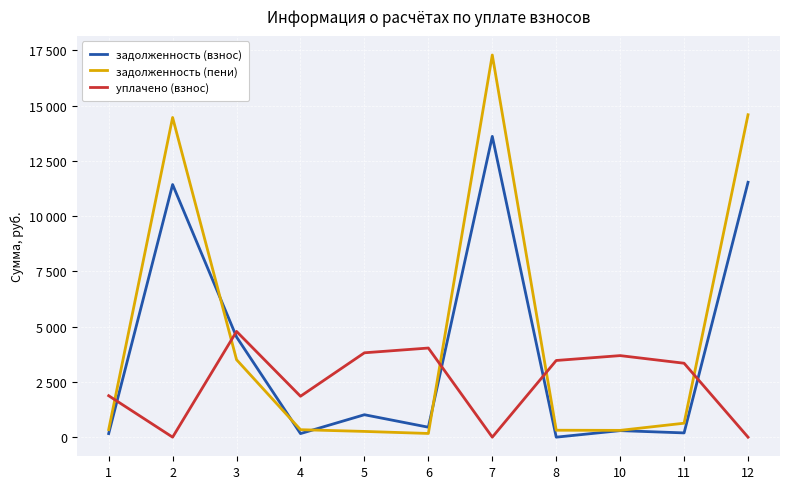

Does the chart display data point markers on the line(s)?

No